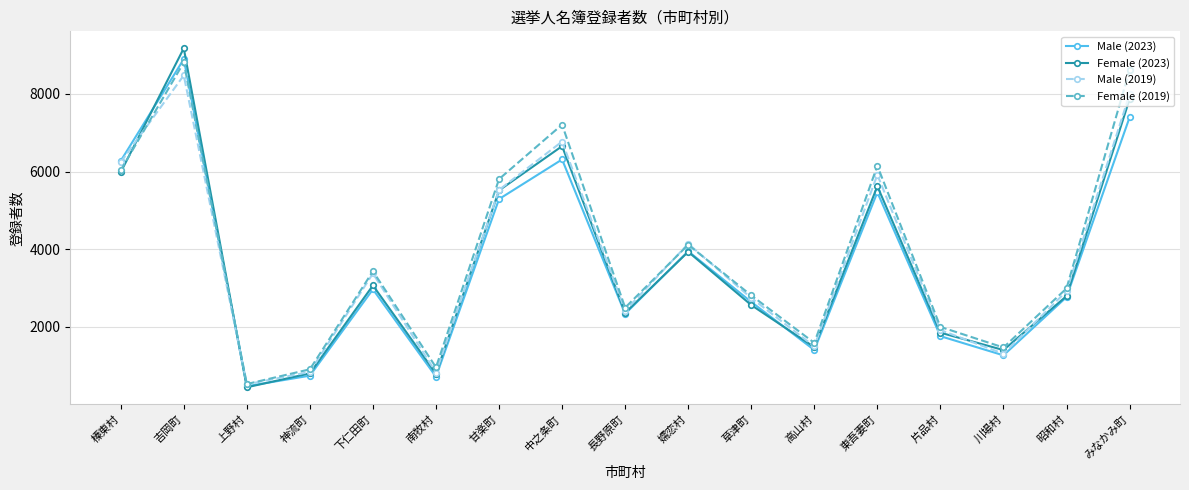

What is the label of the 15th point from the left?

川場村